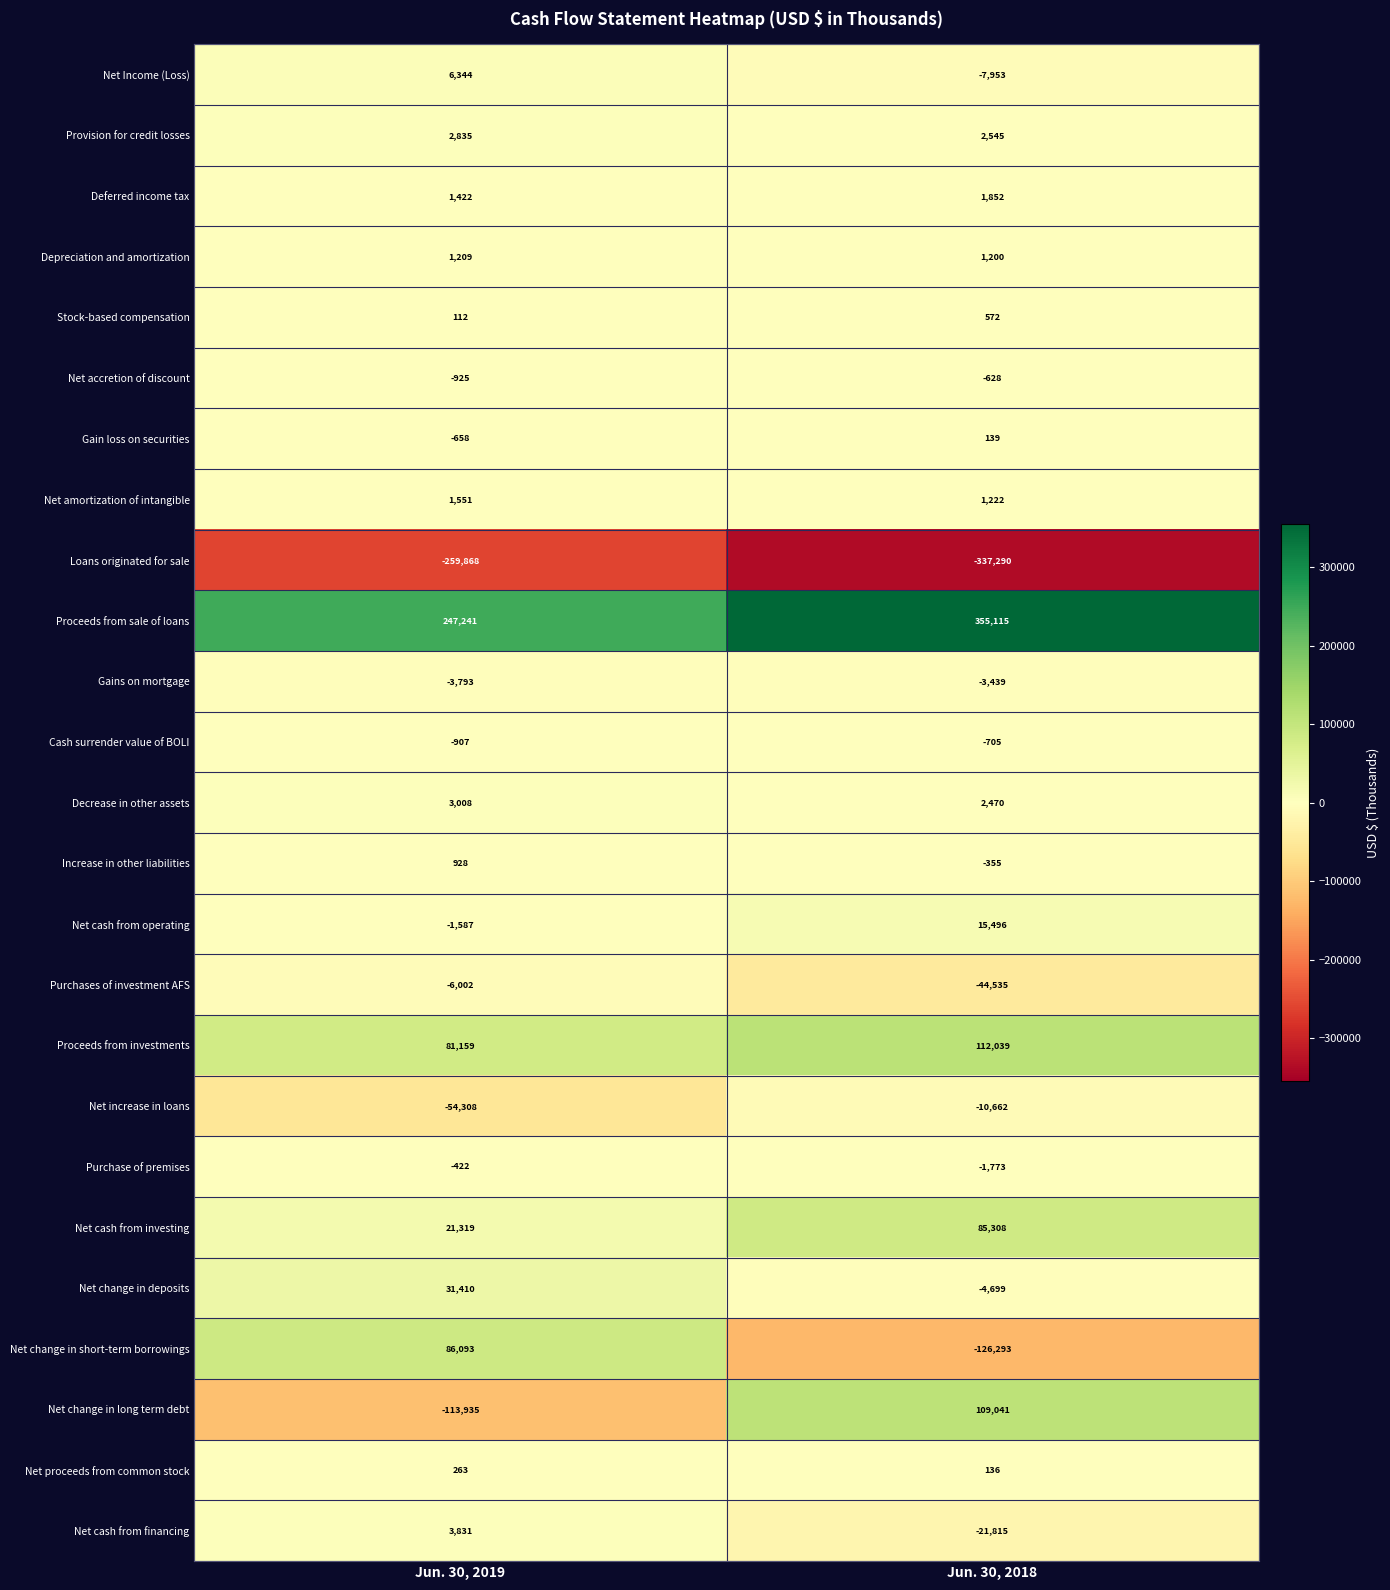

Which series changed the most between Jun. 30, 2019 and Jun. 30, 2018?

Net change in long term debt